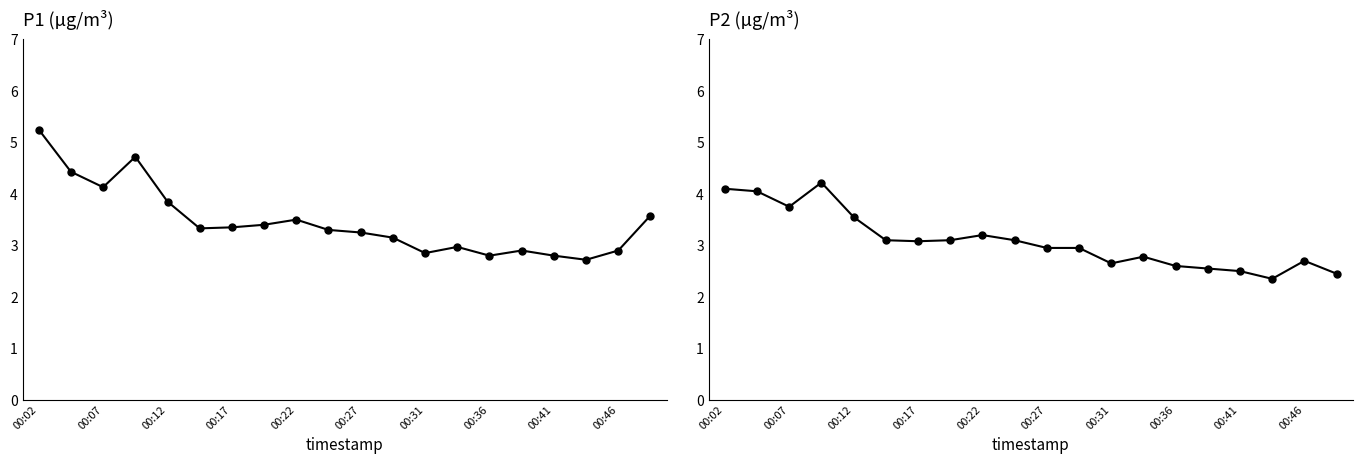

What is the value of the P2 point at the 3rd from the left?

3.8